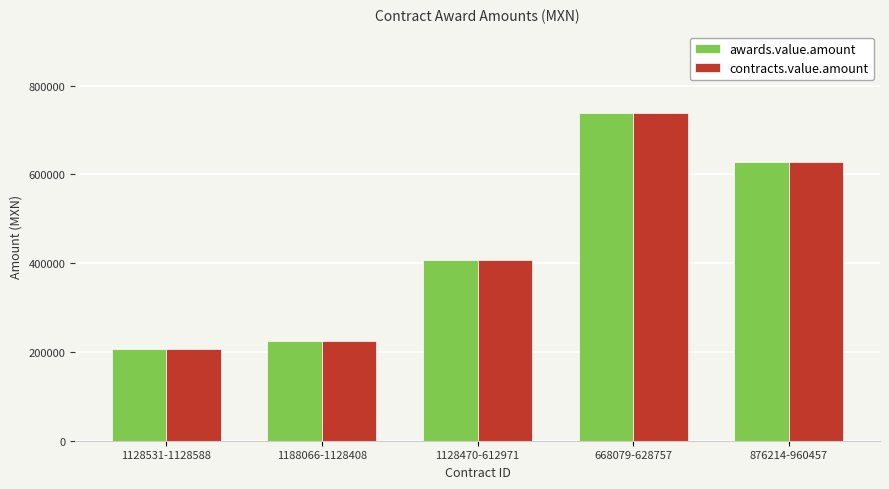

Does the chart contain any negative values?

No